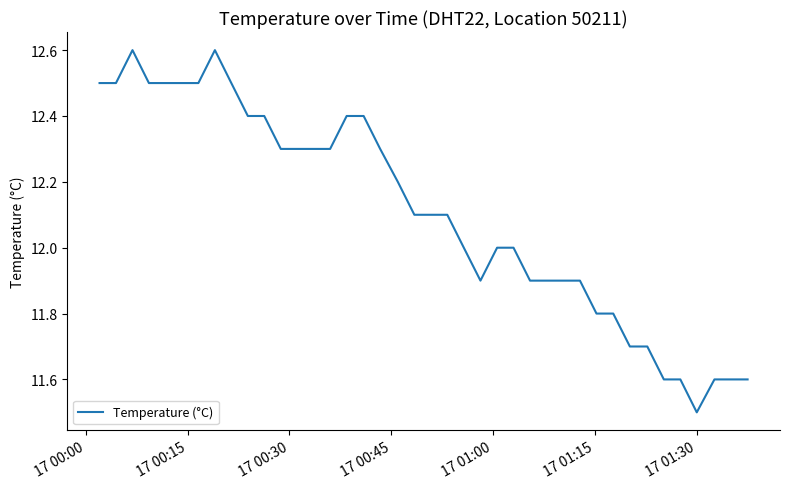

How many lines are shown in the chart?

1